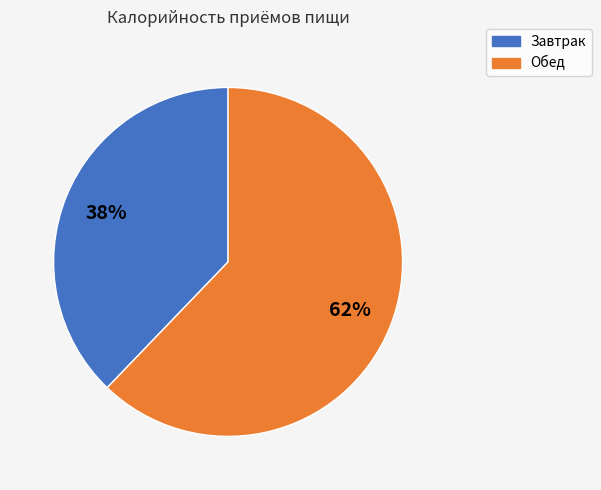

Which category has the smallest portion of the pie?

Завтрак